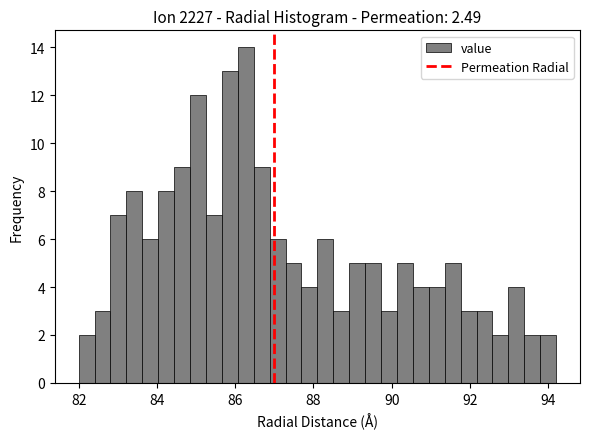

Read against the x-axis, roughly where is the centre of the tallest bar?

86.2